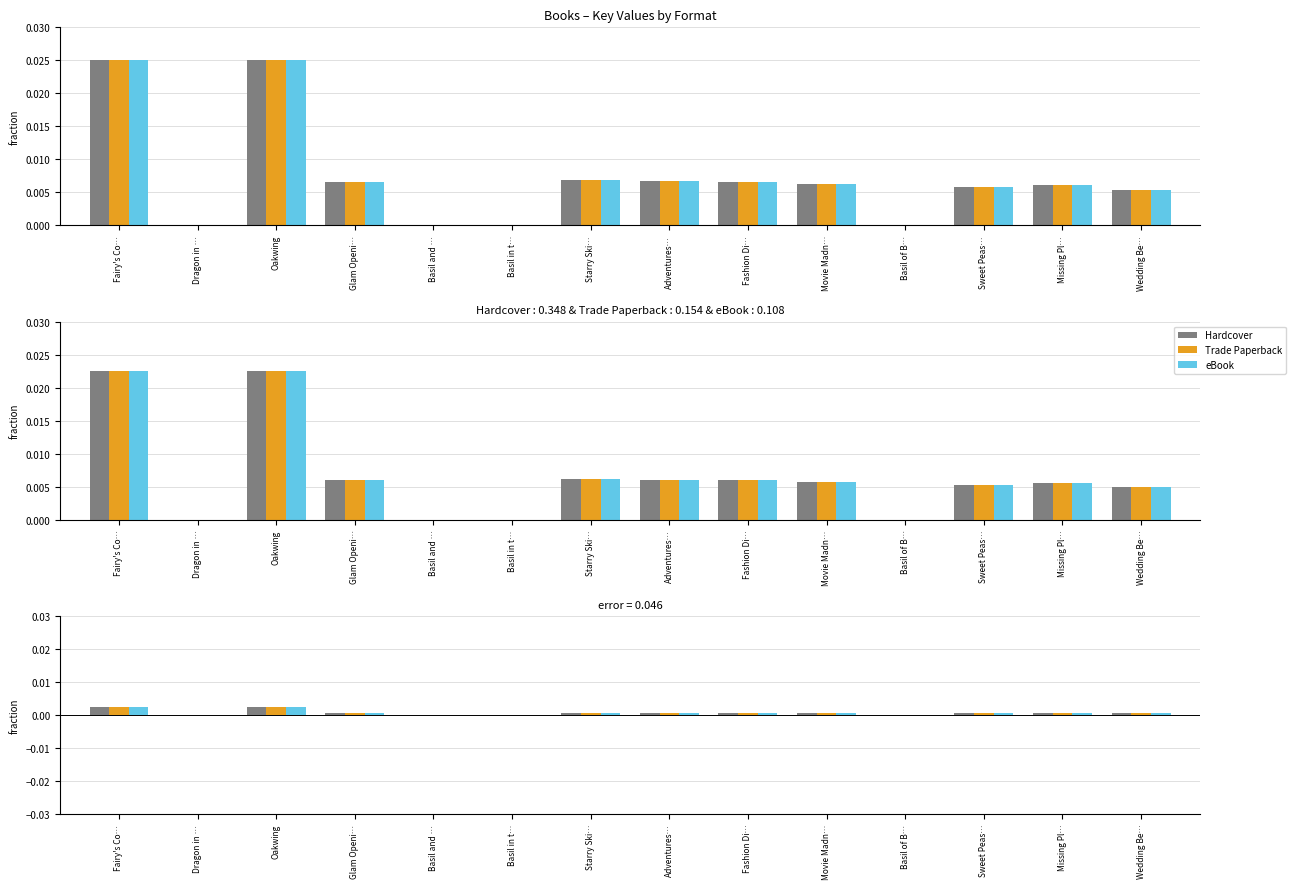

Is it true that Hardcover equals 0.0 at Wedding Be…?

True